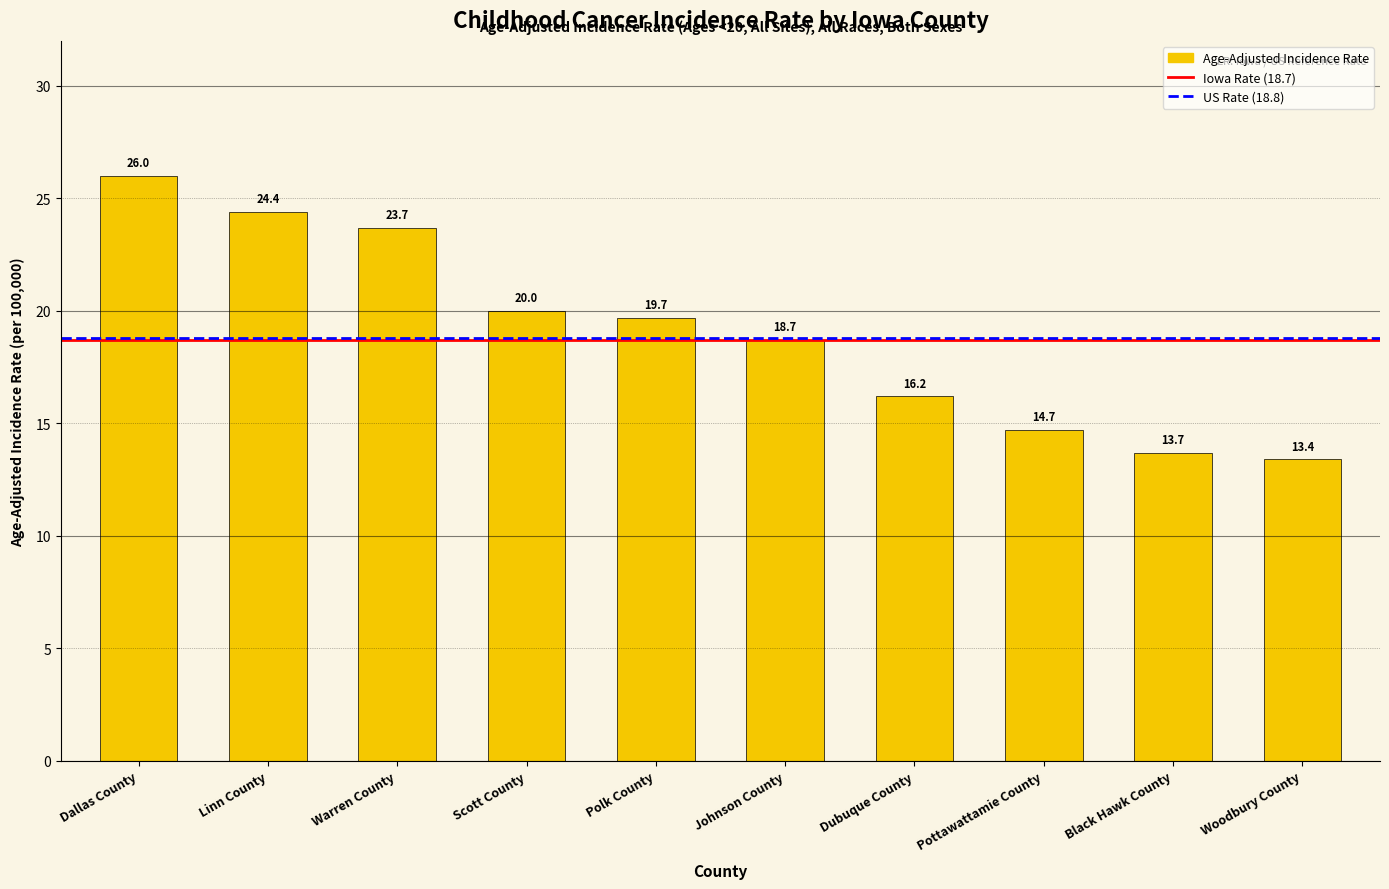

Approximately how many times larger is the value at Pottawattamie County compared to Woodbury County?

1.1